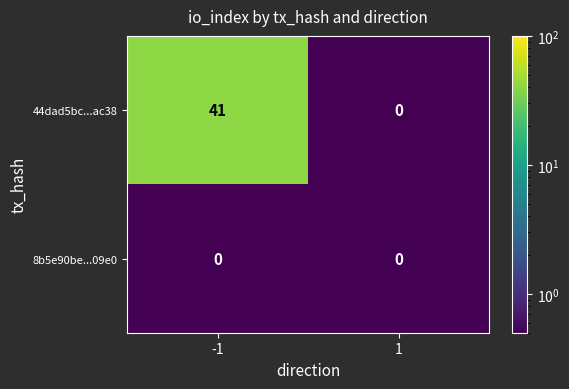

What is the sum of all 44dad5bc...ac38 values?

41